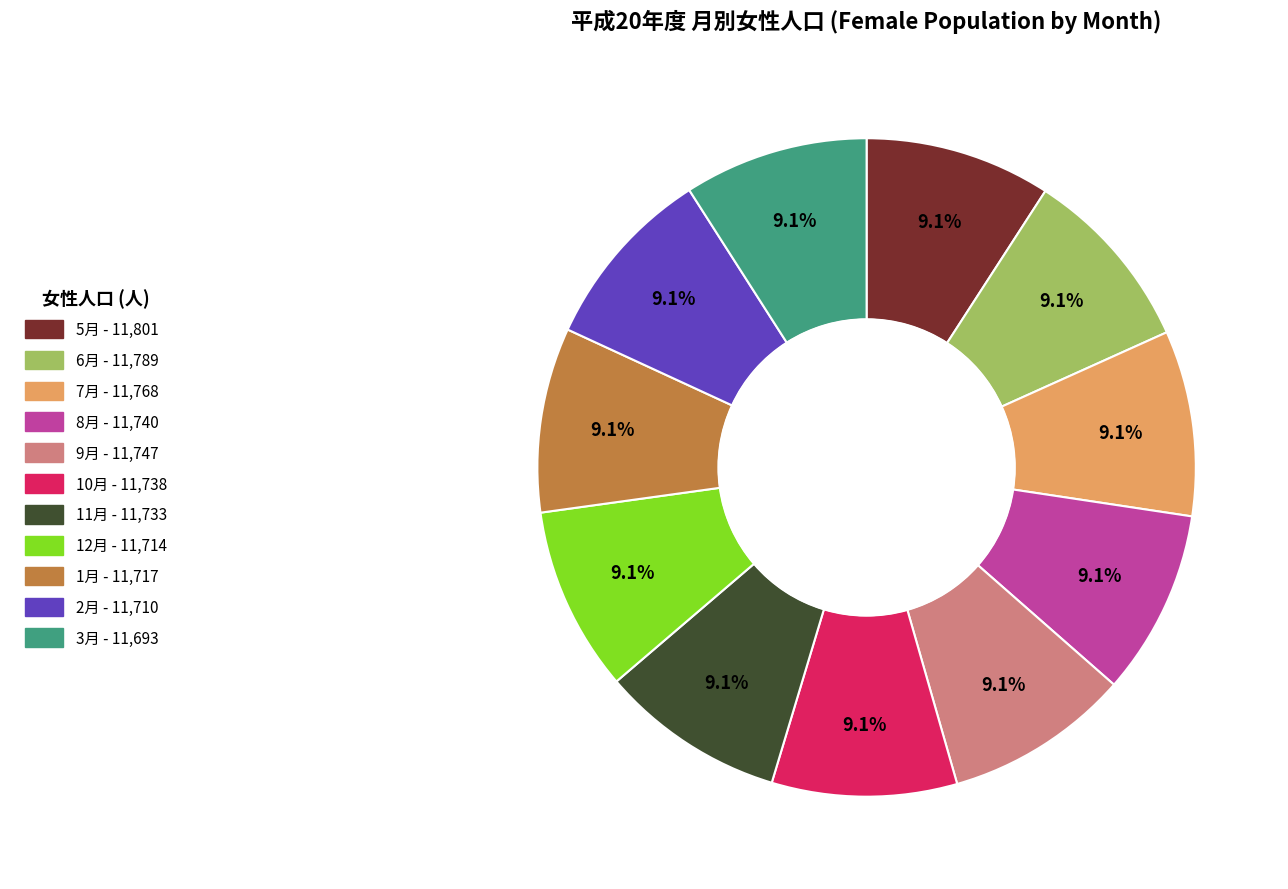

What percentage is the 5月 slice, to the nearest percent?

9%